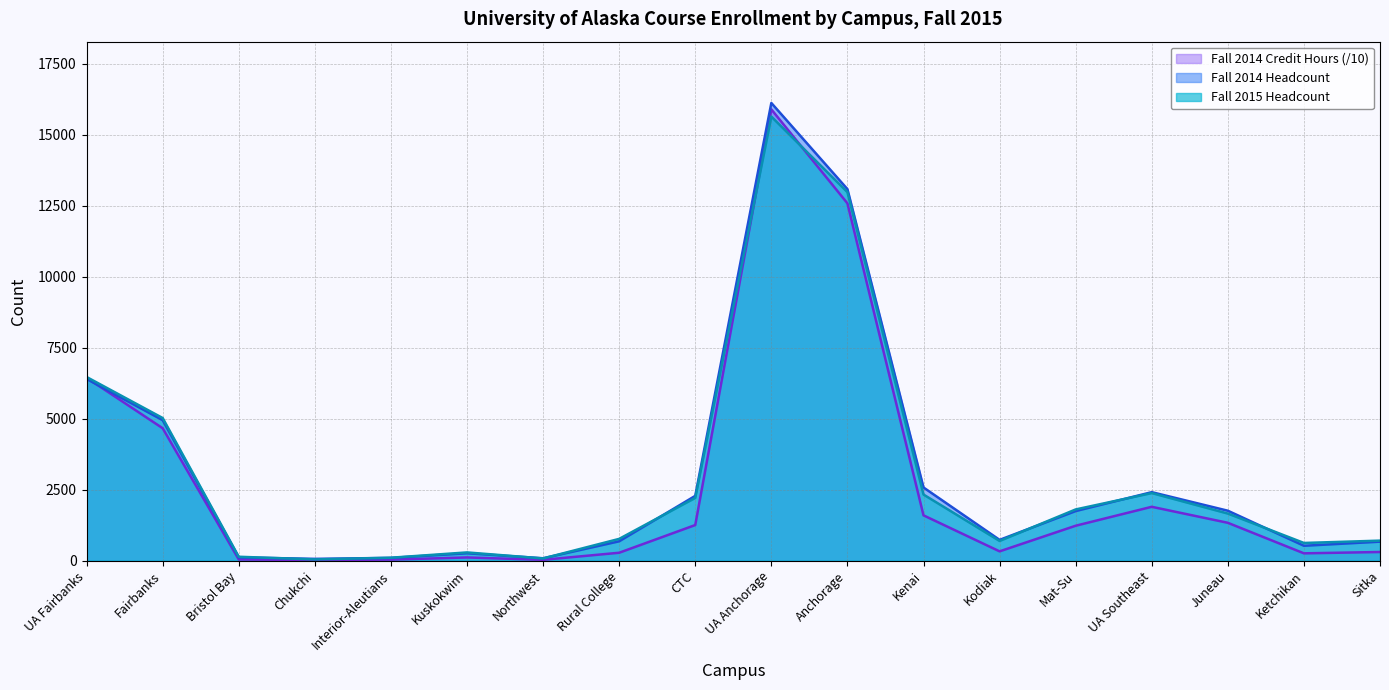

Reading right to left, what are all the values shown in this chart?

Fall 2014 Headcount: 670.0	525.0	1760.0	2414.0	1748.0	733.0	2579.0	13091.0	16126.0	2284.0	683.0	85.0	261.0	98.0	64.0	115.0	4950.0	6403.0
Fall 2015 Headcount: 706.0	624.0	1660.0	2382.0	1805.0	695.0	2330.0	12985.0	15646.0	2212.0	768.0	78.0	291.0	104.0	44.0	138.0	5026.0	6472.0
Fall 2014 Credit Hours: 305.4	258.6	1334.1	1898.1	1230.9	328.3	1596.8	12589.5	15900.7	1255.3	279.3	29.7	113.6	36.6	22.4	42.6	4666.2	6445.7